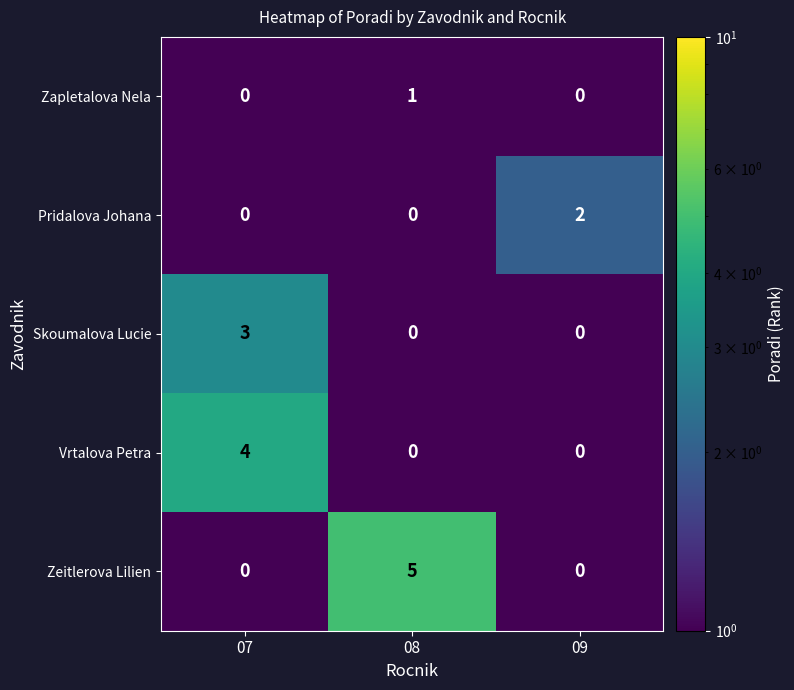

The value of Zeitlerova Lilien at 08 is 3. True or false?

False